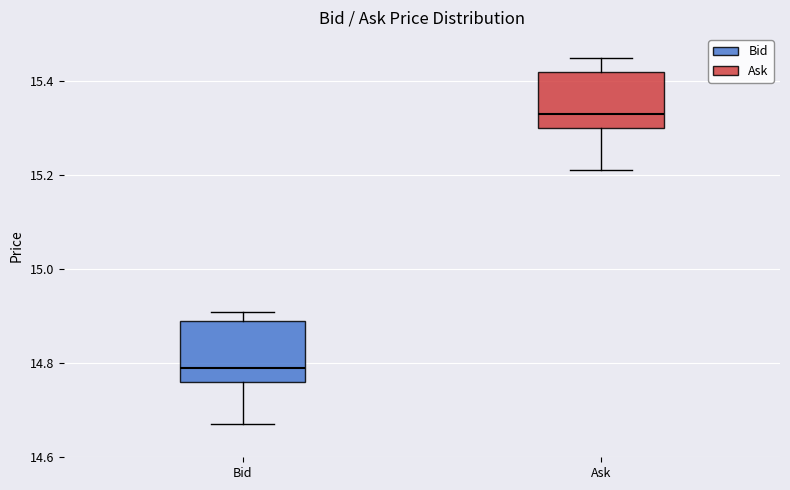

Which box has the highest median line?

Ask